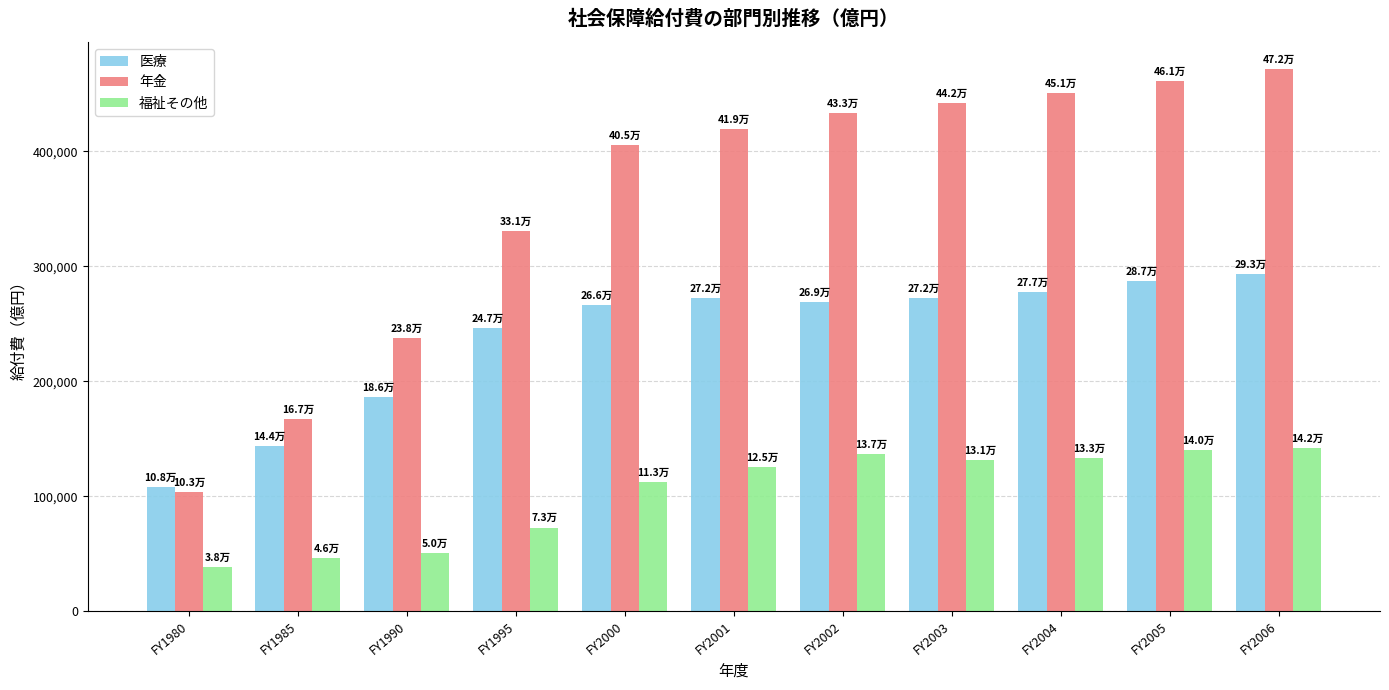

What is the minimum value for 福祉その他?

38362.4